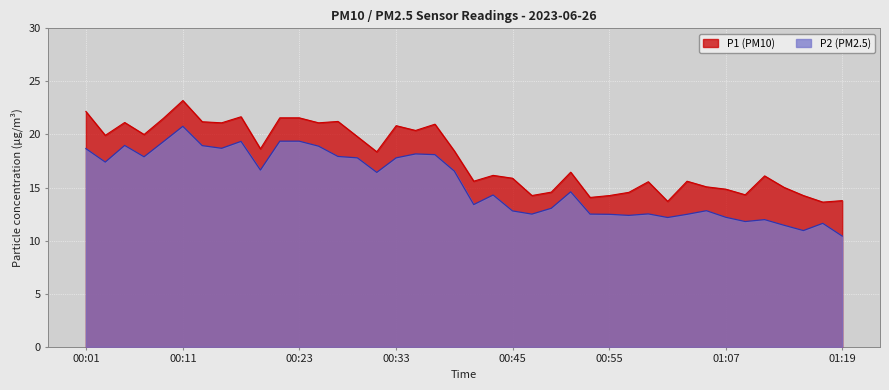

At which category is the sum across all series the highest?

00:11